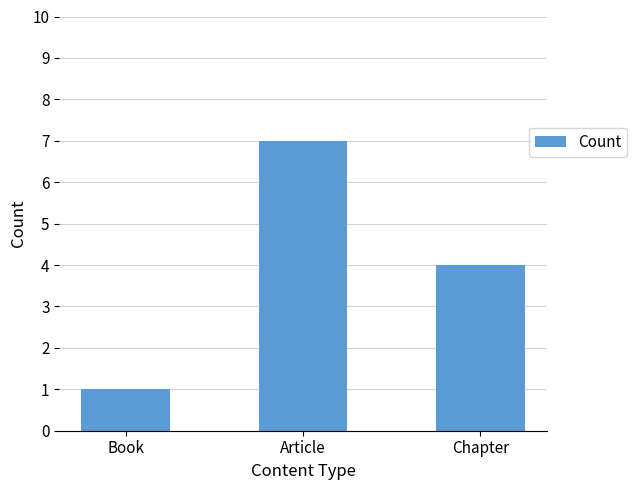

Which label corresponds to the smallest value in the chart?

Book